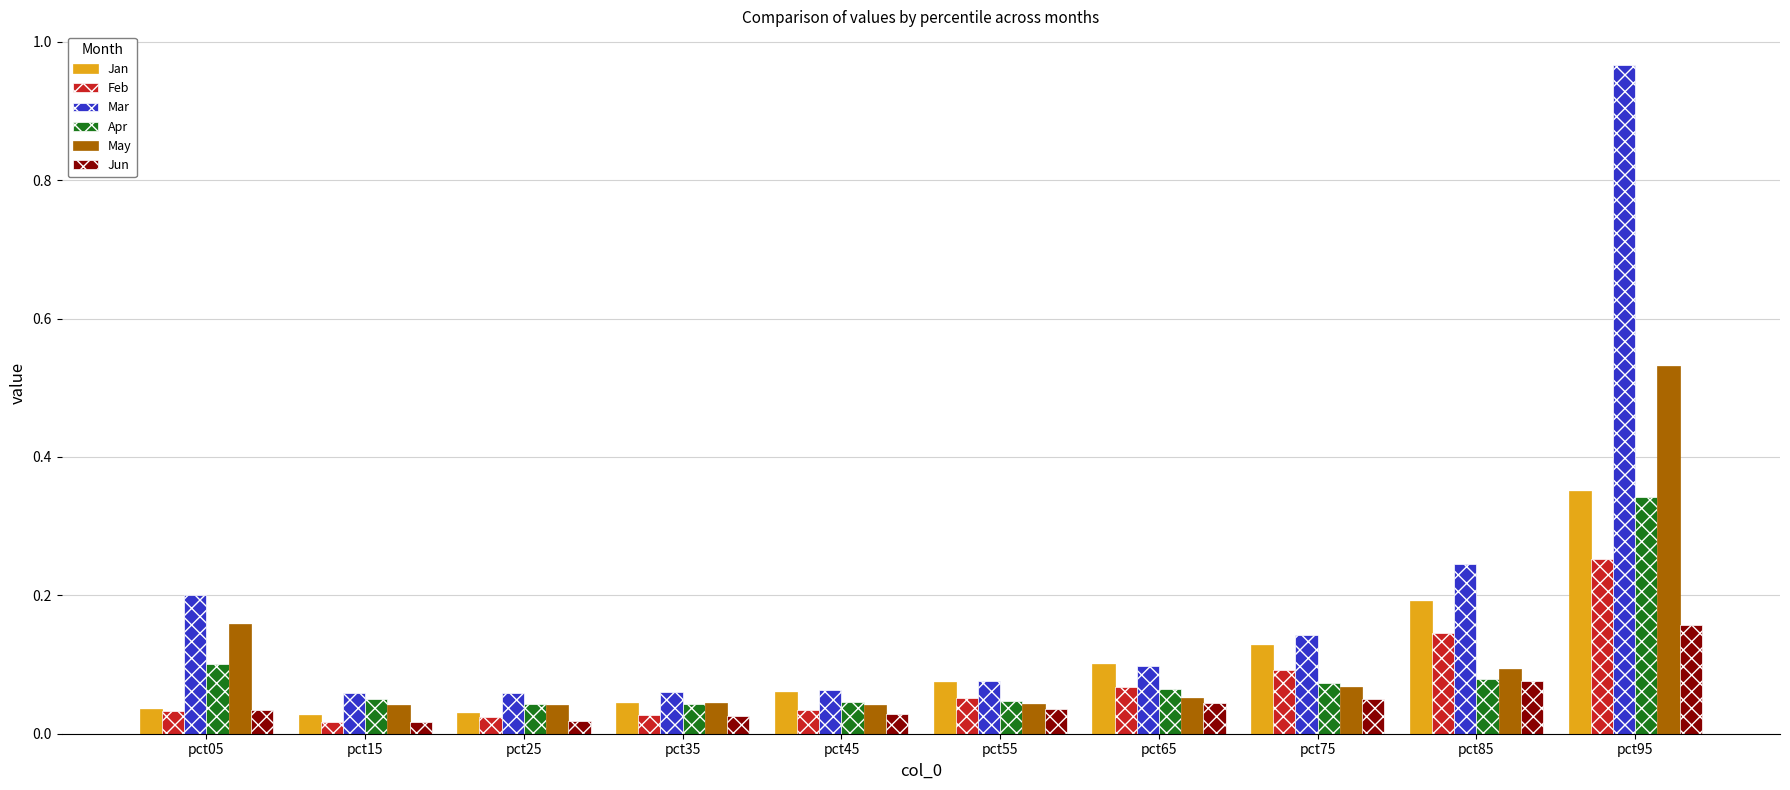

Does the chart contain stacked bars?

No